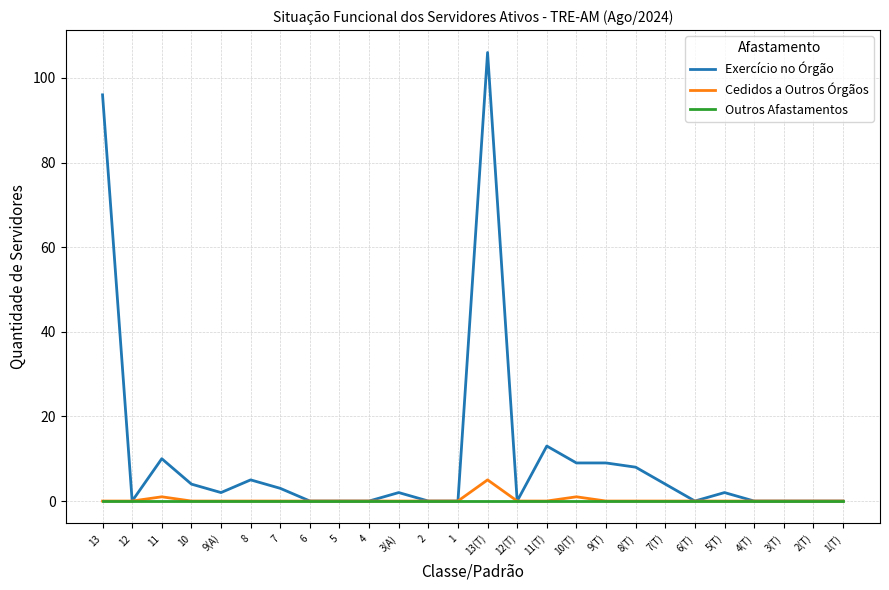

Is it true that Exercício no Órgão equals 23 at 11(T)?

False